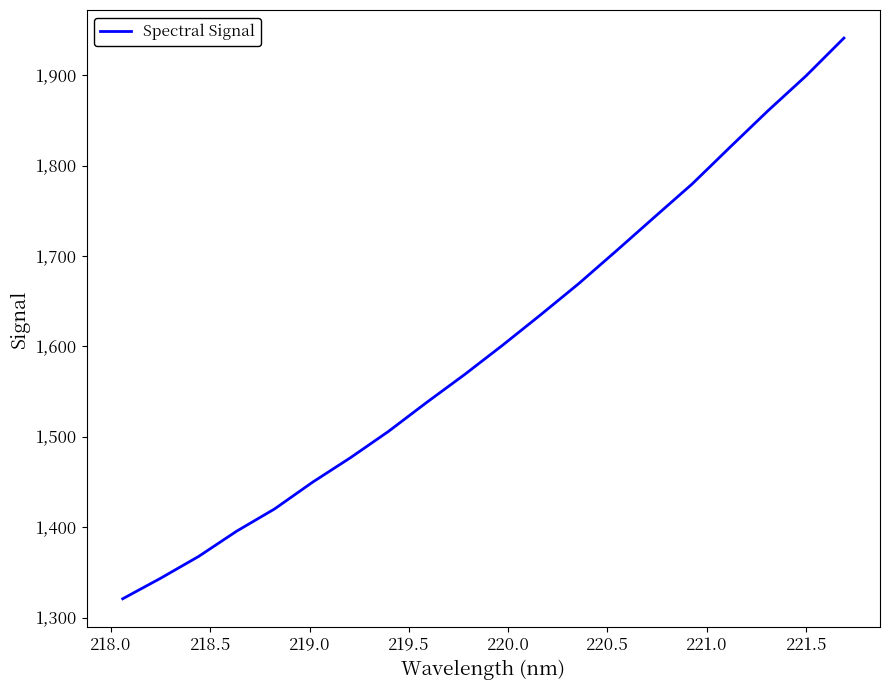

What is the difference between the maximum and minimum values?

620.4